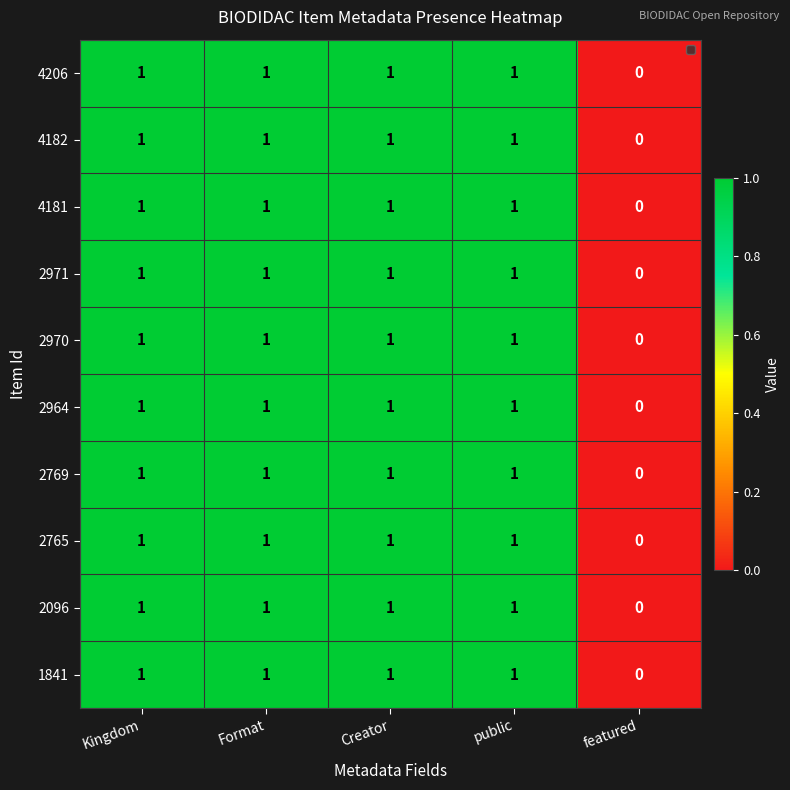

The 2769 series shows 0 at Kingdom. True or false?

False